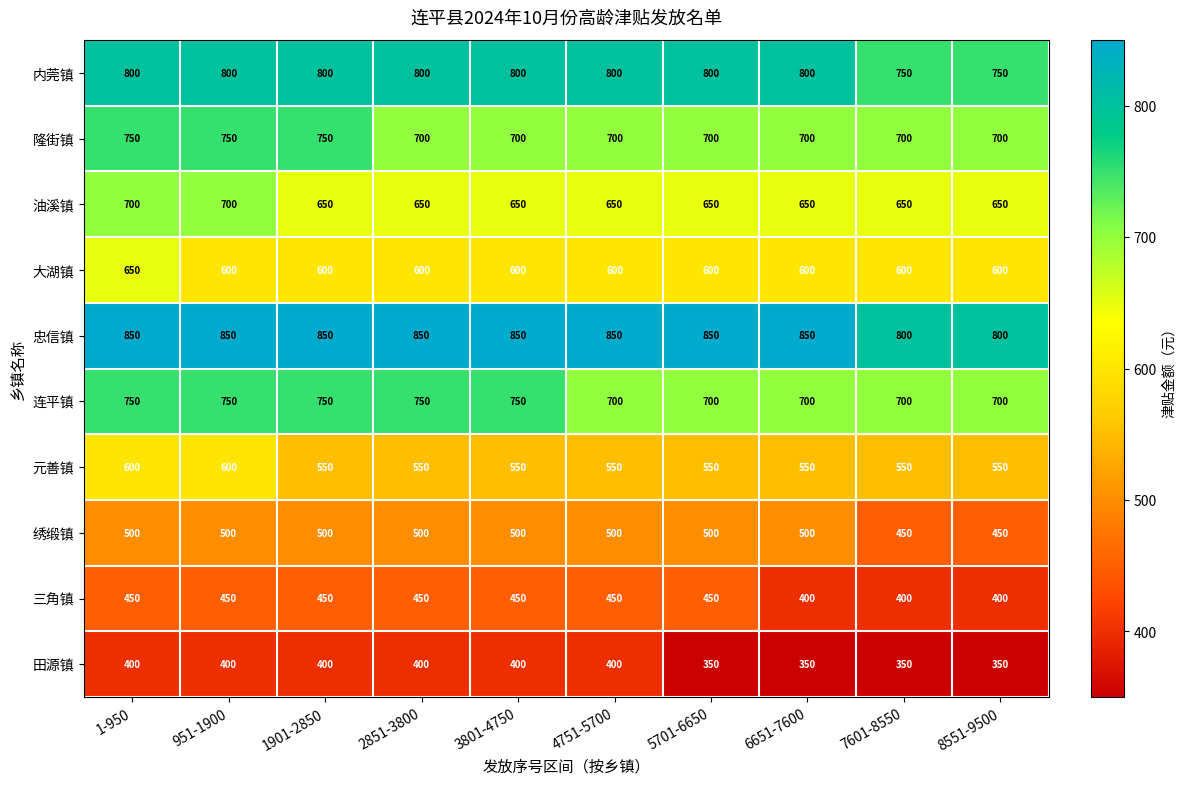

How many data points in 三角镇 are less than 450?

3